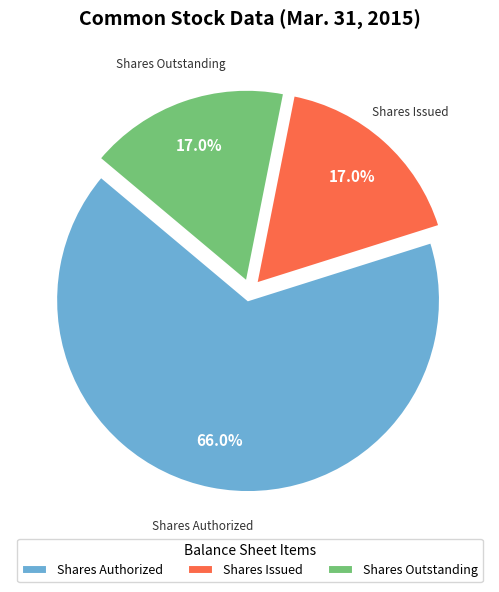

How much of the chart is everything except Shares Issued?

83.0%